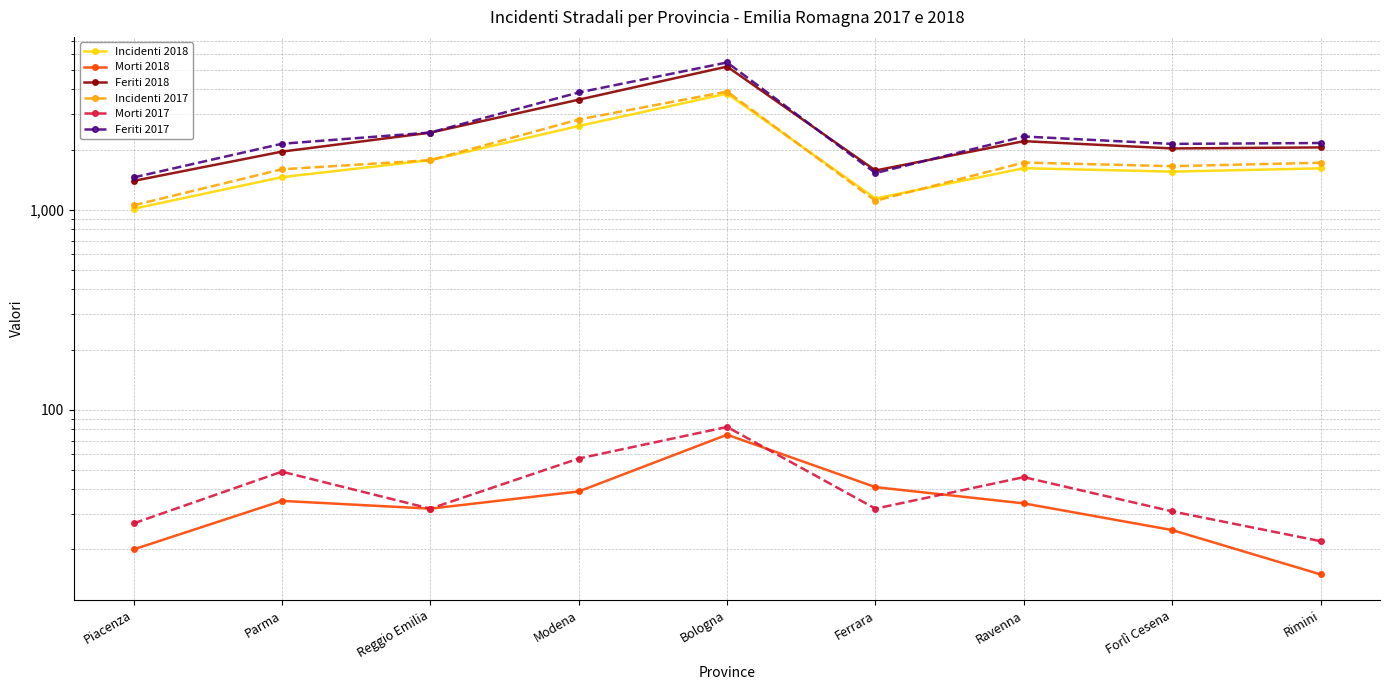

What is the smallest value displayed?

15